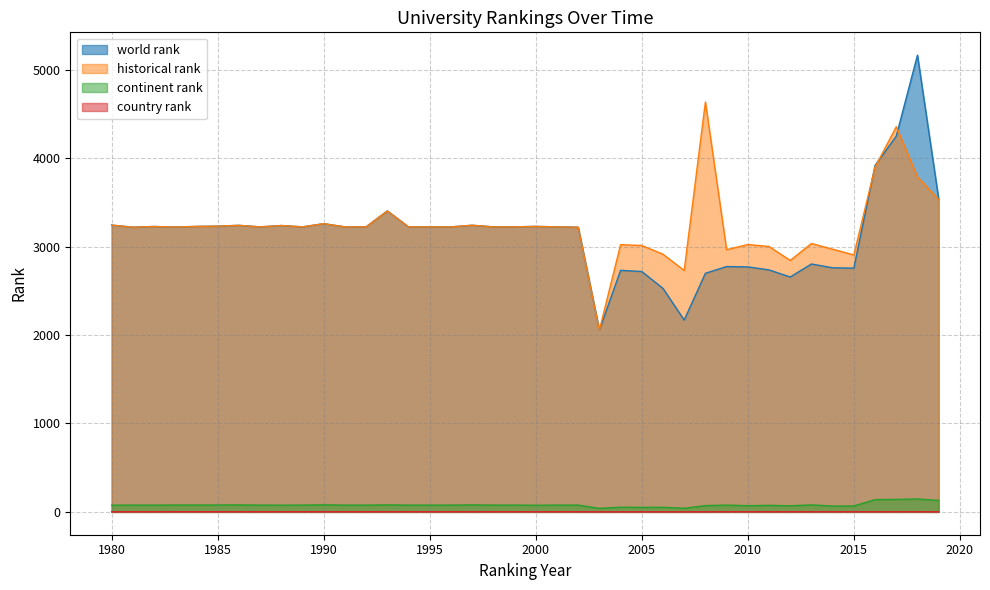

How many distinct data groups are displayed?

4